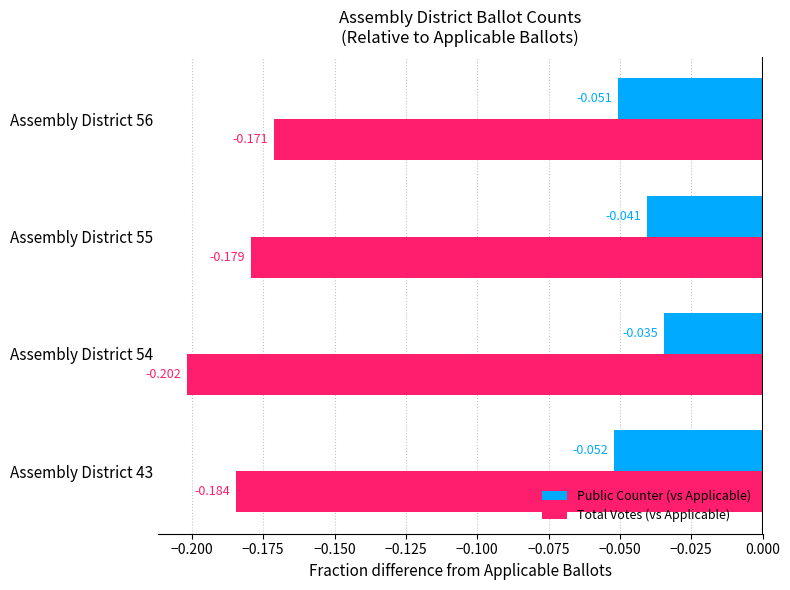

Rank the series by their maximum value, from highest to lowest.

Public Counter (vs Applicable), Total Votes (vs Applicable)